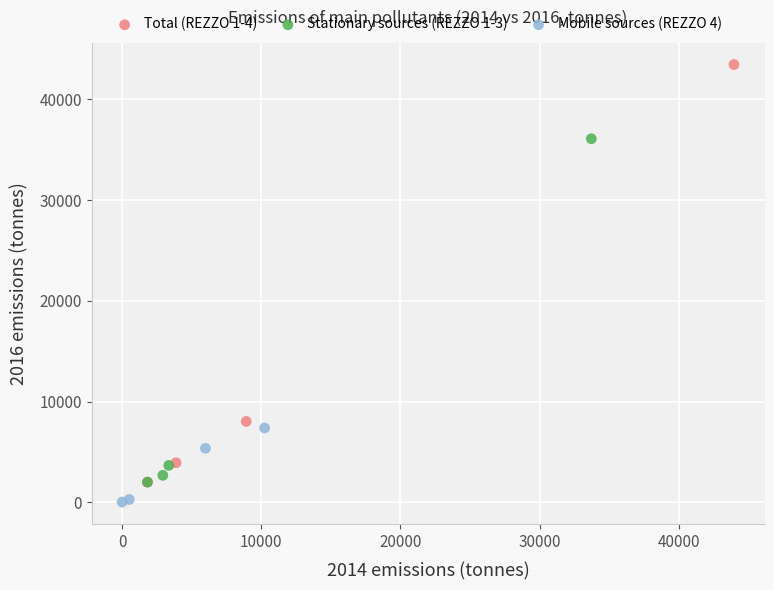

Which series has the largest Y range (max minus min)?

Total (REZZO 1-4)